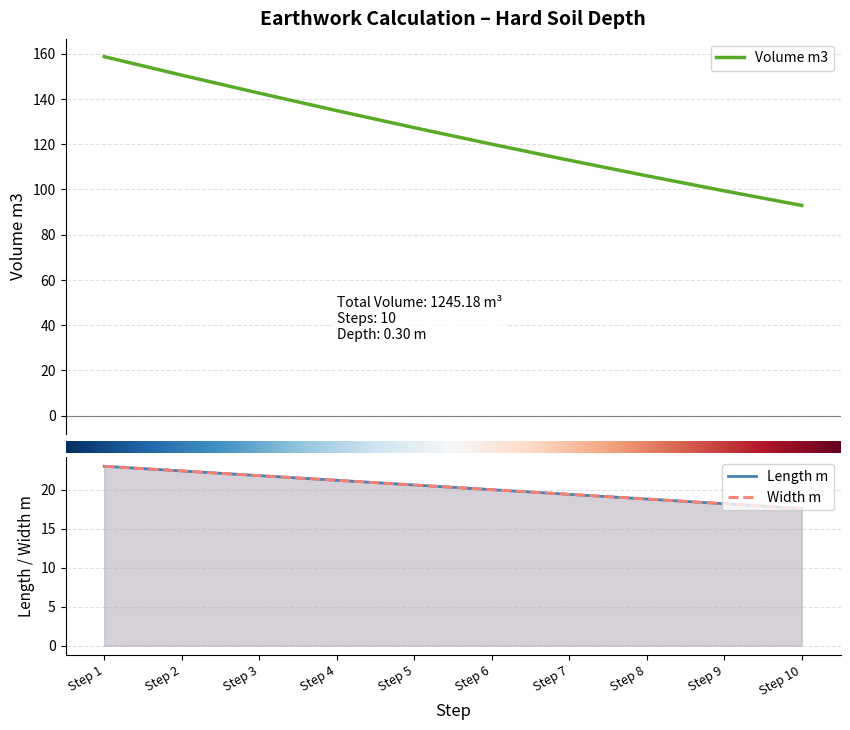

Reading left to right, list all the values displayed in this chart.

Volume m3: Step 1=158.7	Step 2=150.5	Step 3=142.6	Step 4=134.8	Step 5=127.3	Step 6=120.0	Step 7=112.9	Step 8=106.0	Step 9=99.4	Step 10=92.9
Length m: Step 1=23.0	Step 2=22.4	Step 3=21.8	Step 4=21.2	Step 5=20.6	Step 6=20.0	Step 7=19.4	Step 8=18.8	Step 9=18.2	Step 10=17.6
Width m: Step 1=23.0	Step 2=22.4	Step 3=21.8	Step 4=21.2	Step 5=20.6	Step 6=20.0	Step 7=19.4	Step 8=18.8	Step 9=18.2	Step 10=17.6